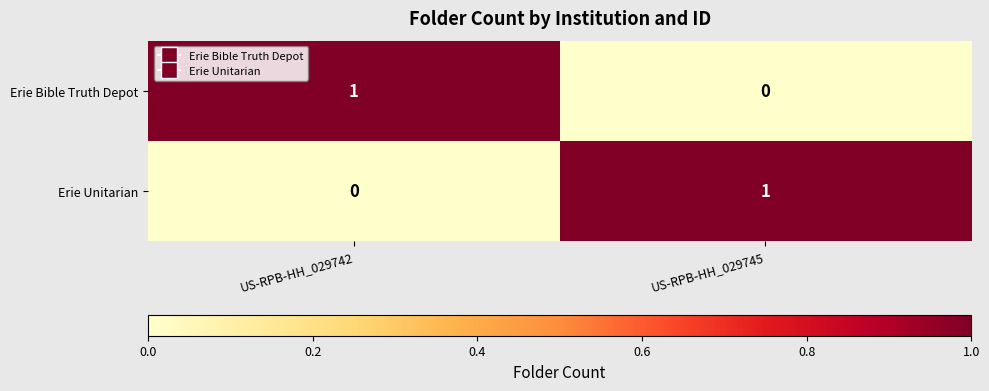

What is the total value across all series at US-RPB-HH_029745?

1